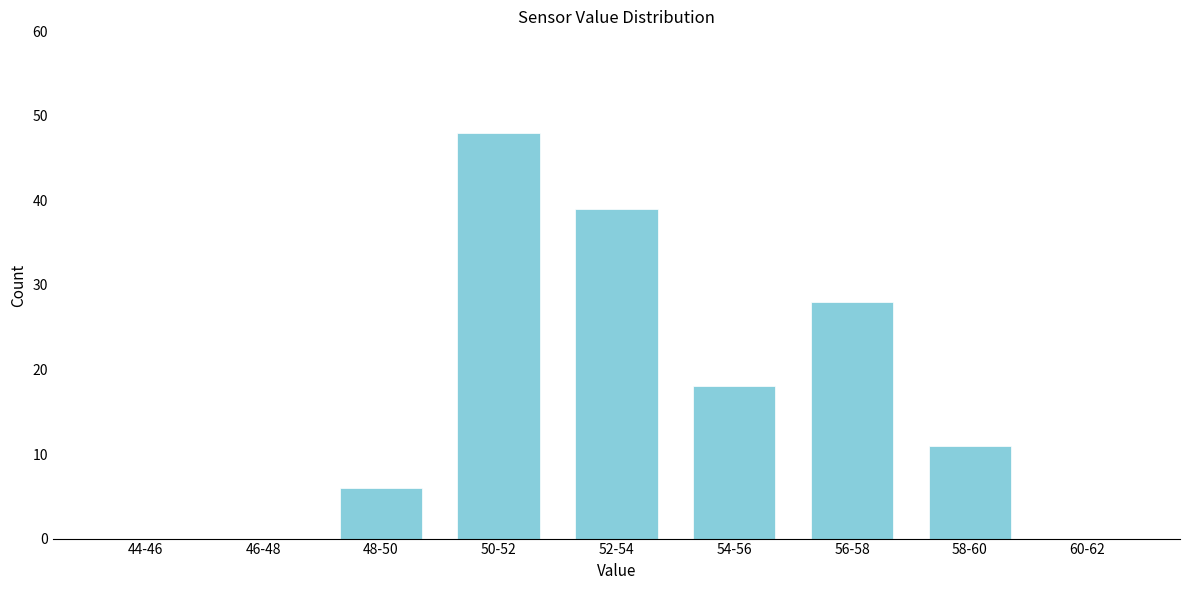

Reading left to right, extract all data points from this chart.

44-46=0	46-48=0	48-50=6	50-52=48	52-54=39	54-56=18	56-58=28	58-60=11	60-62=0